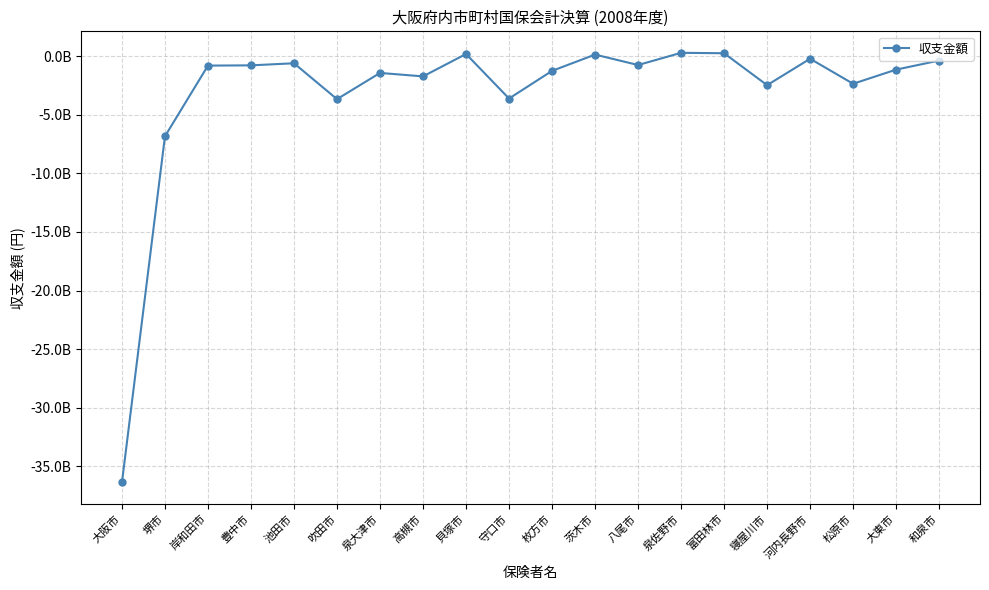

Does the chart have visible grid lines?

Yes